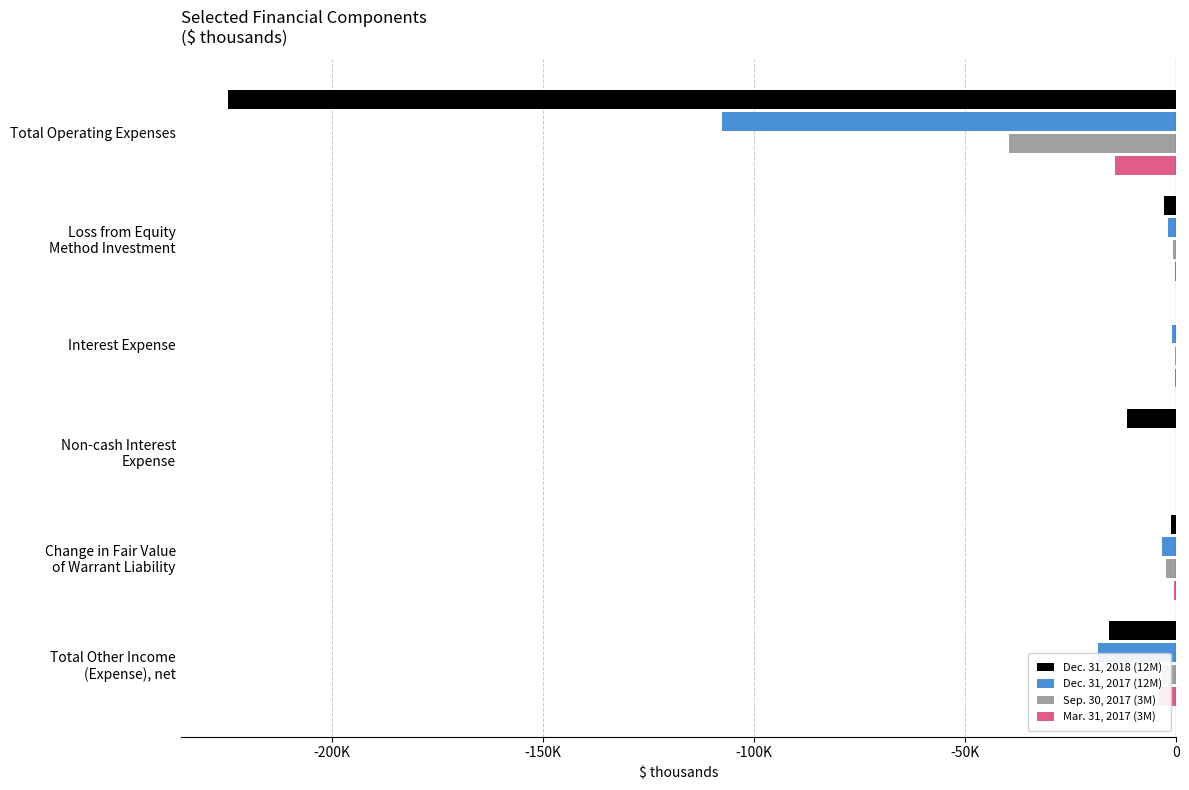

What are all the series names shown in the legend?

Dec. 31, 2018 (12M), Dec. 31, 2017 (12M), Sep. 30, 2017 (3M), Mar. 31, 2017 (3M)